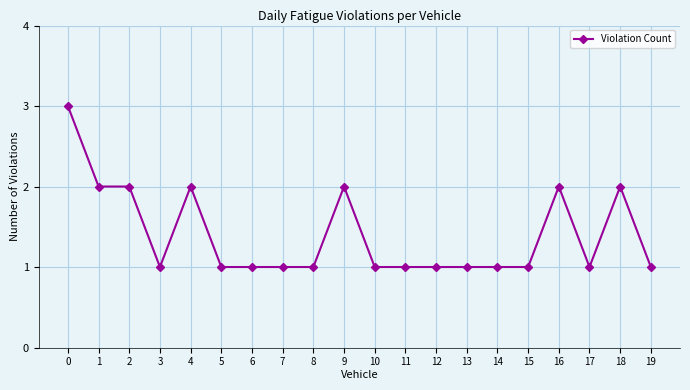

What is the maximum value shown in the chart?

3